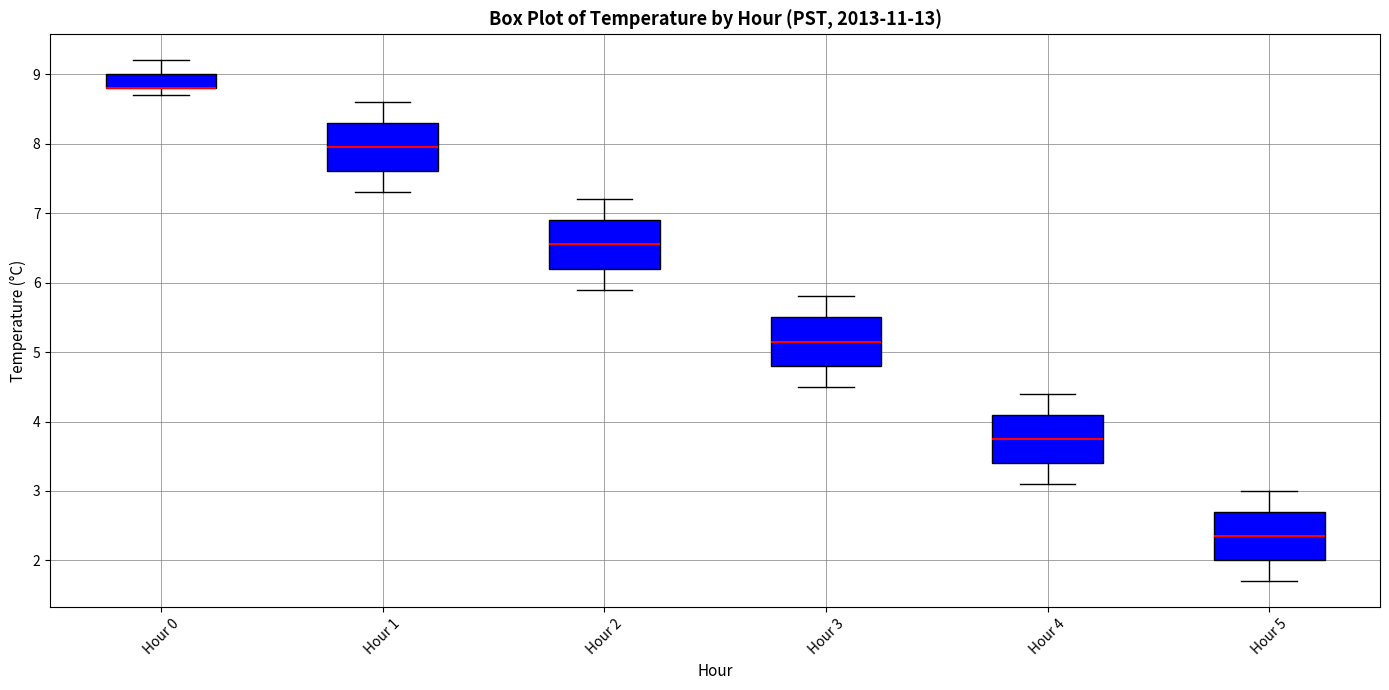

Where does the upper whisker of the box for Hour 2 end on the y-axis? The values are not printed on the chart, so give them approximately, as read against the axis.

7.2